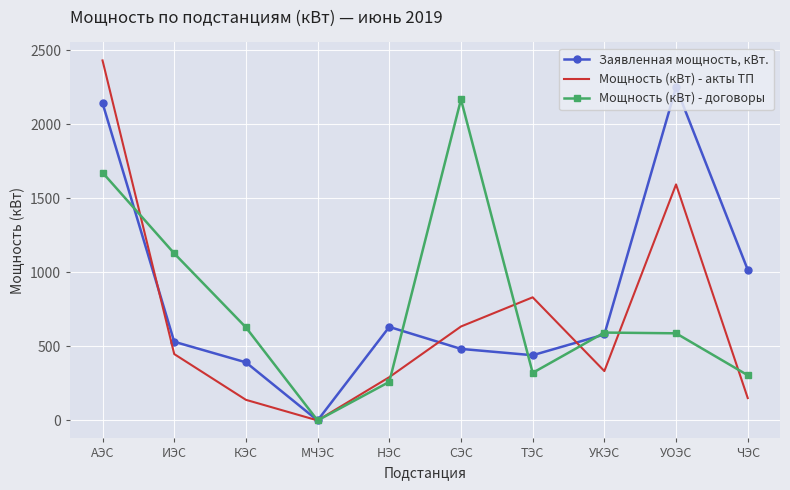

Where do Мощность (кВт) - договоры and Заявленная мощность, кВт. first cross each other?

АЭС and ИЭС